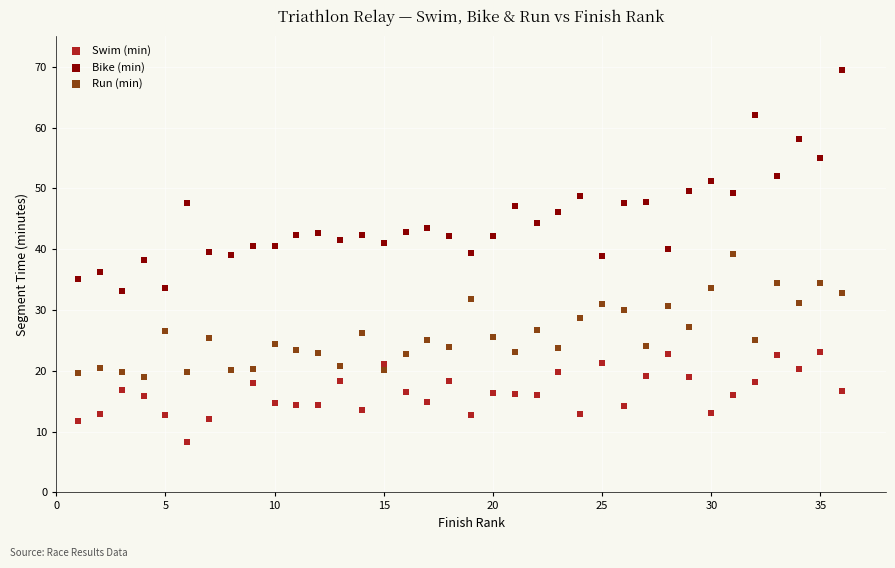

Which series reaches the maximum Y coordinate?

Bike (min)